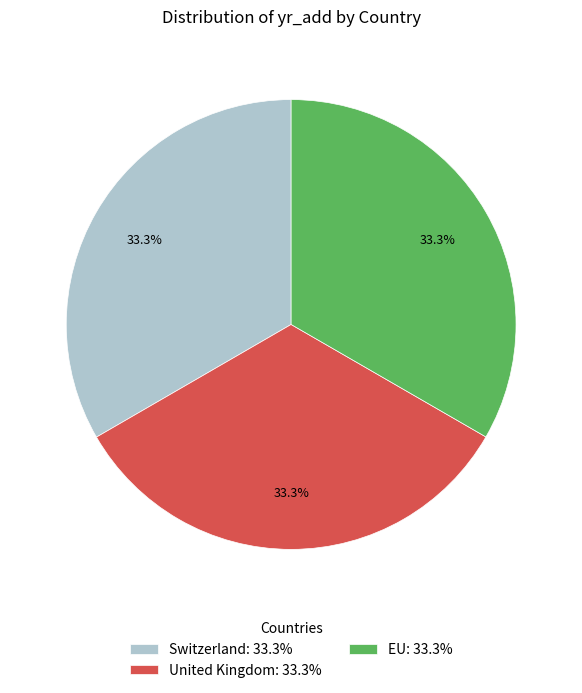

How many segments does this pie chart have?

3